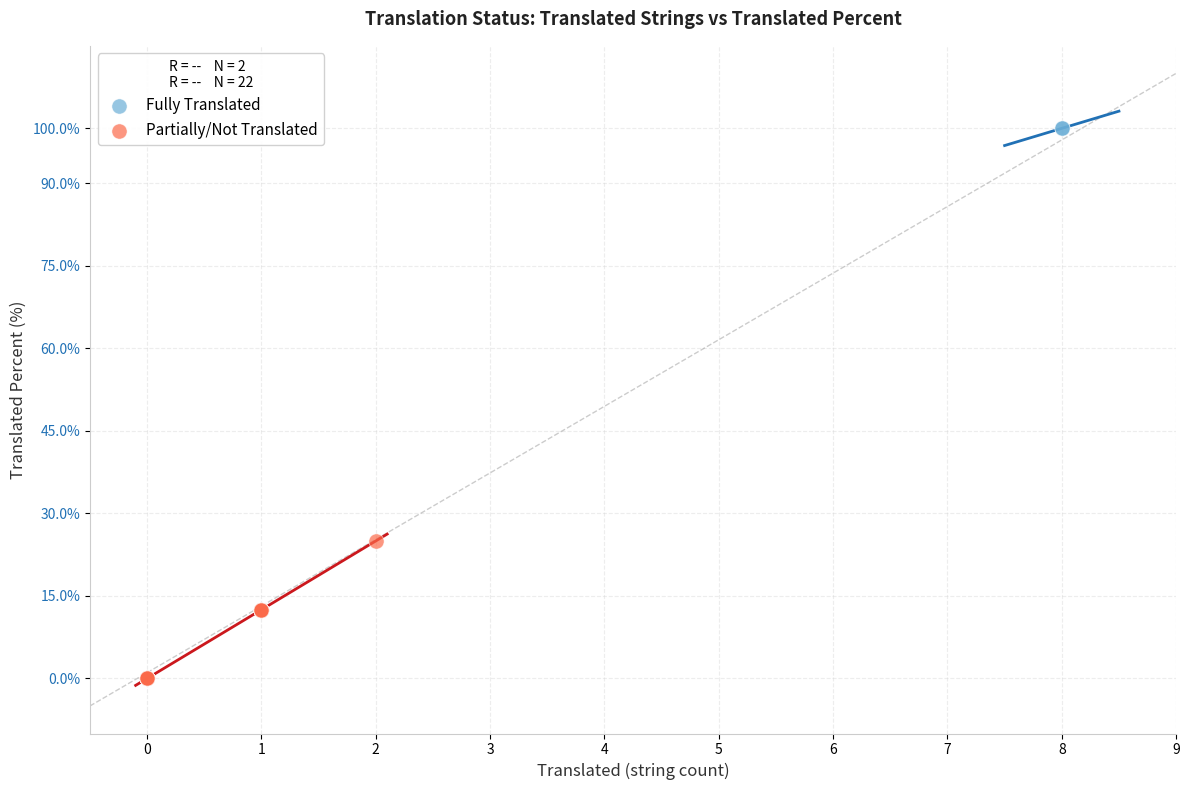

What are all the series names shown in the legend?

Fully Translated, Partially/Not Translated